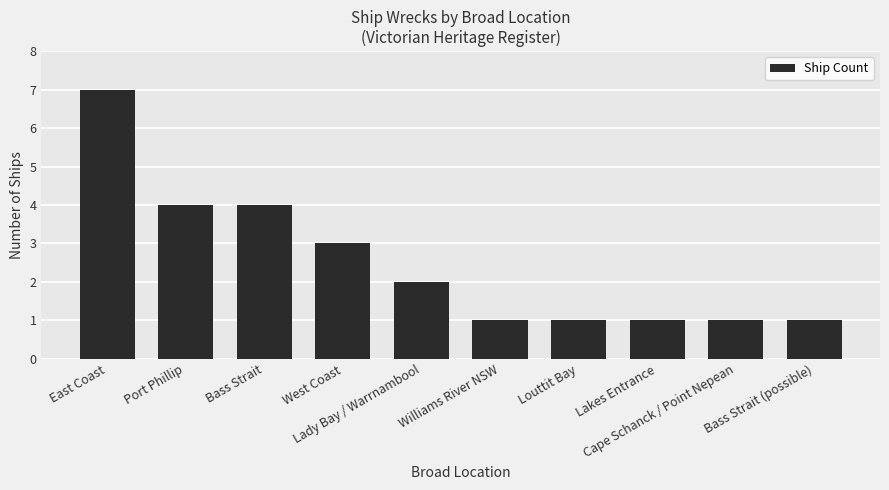

Reading left to right, what are all the values shown in this chart?

7	4	4	3	2	1	1	1	1	1